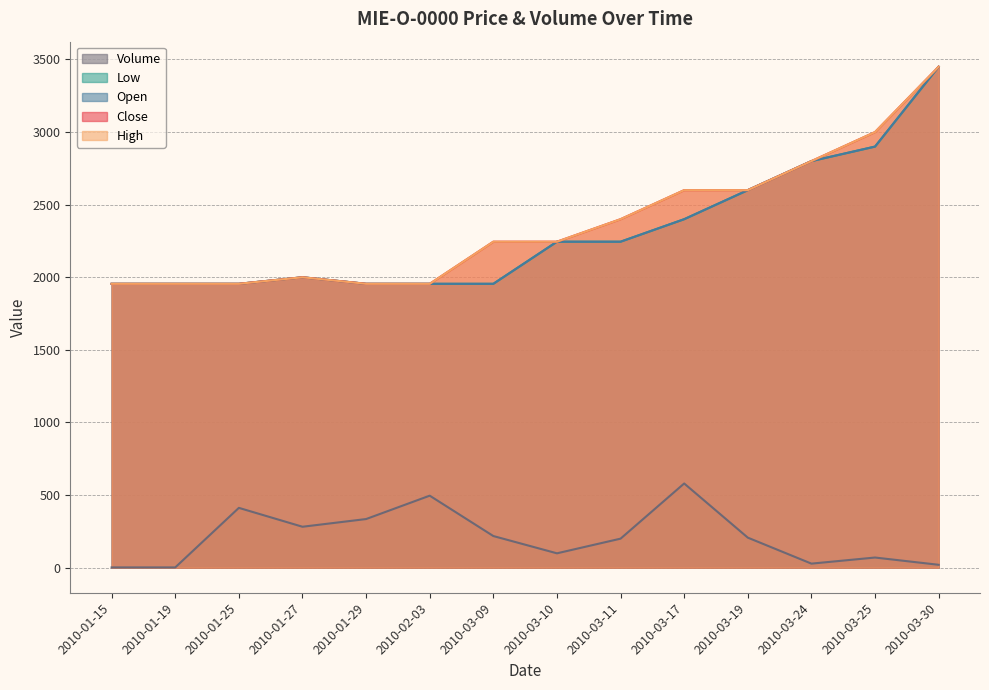

At which label does Volume first exceed 207?

2010-01-25